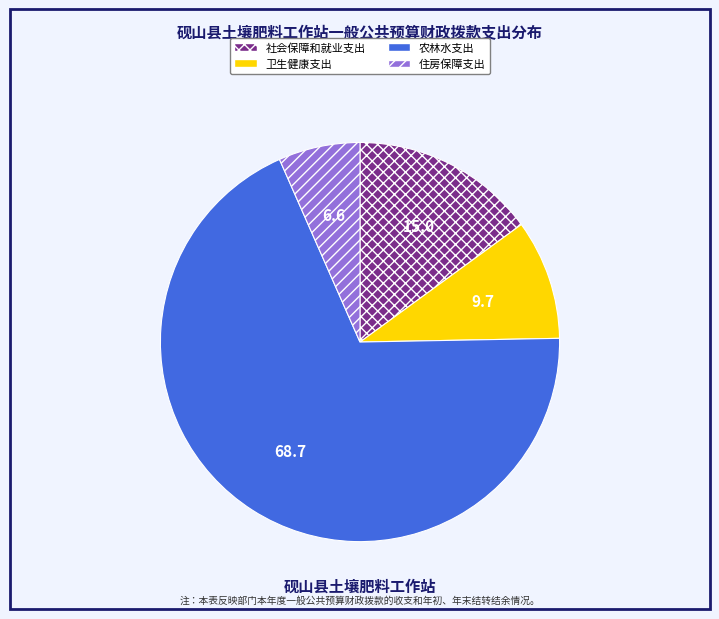

Which slice represents more than half of the pie?

农林水支出